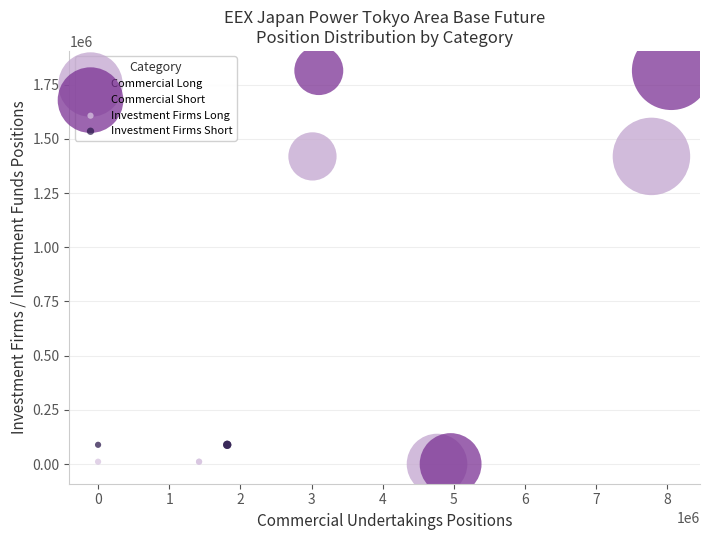

What are all the series names shown in the legend?

Commercial Long, Commercial Short, Investment Firms Long, Investment Firms Short